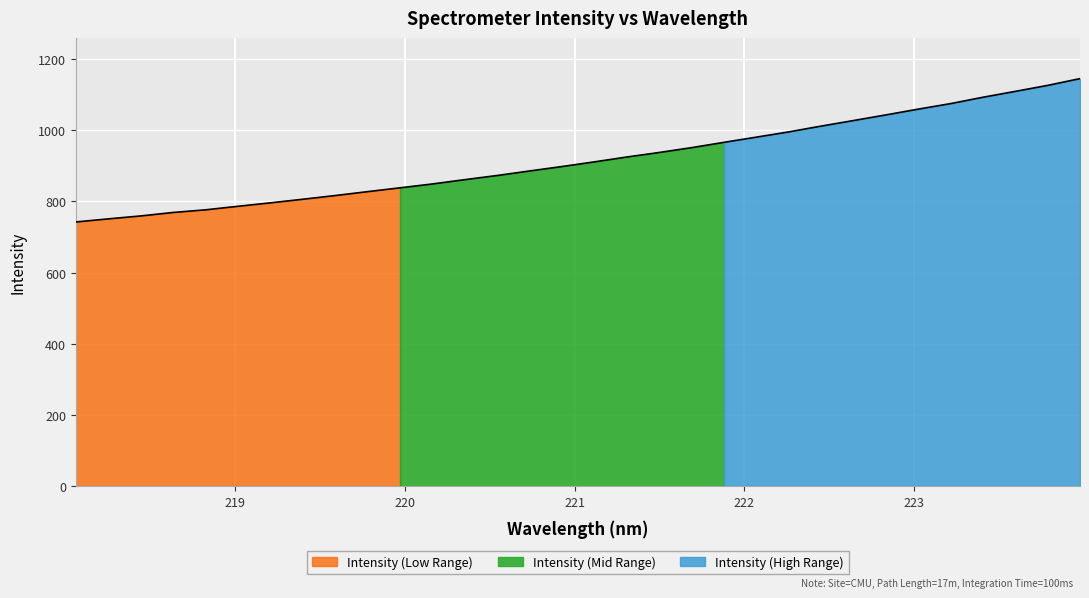

Reading left to right, what are all the values shown in this chart?

742.2	750.9	759.1	768.9	776.3	786.3	795.9	806.1	816.5	827.5	838.2	849.1	861.2	872.9	885.6	898.1	911.2	924.8	937.5	951.1	966.0	980.6	995.4	1011.7	1027.3	1043.1	1059.4	1074.9	1092.8	1109.3	1126.1	1145.1